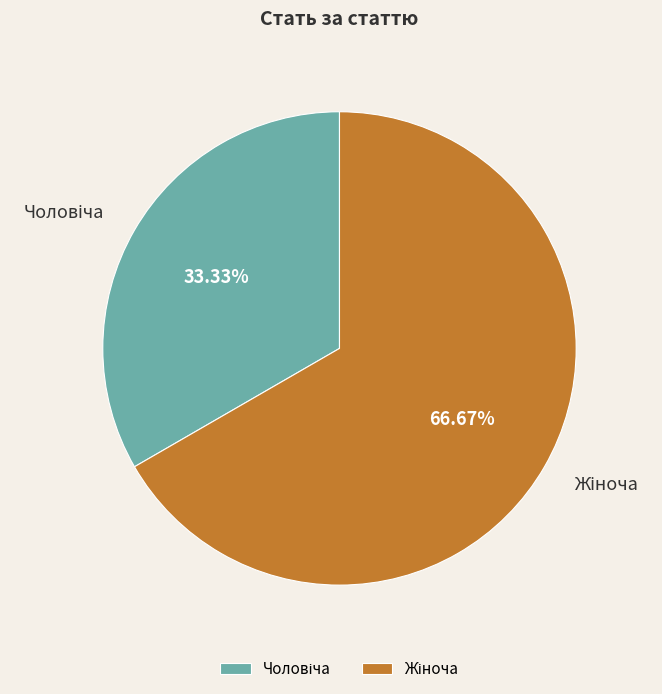

How many slices are in this pie chart?

2